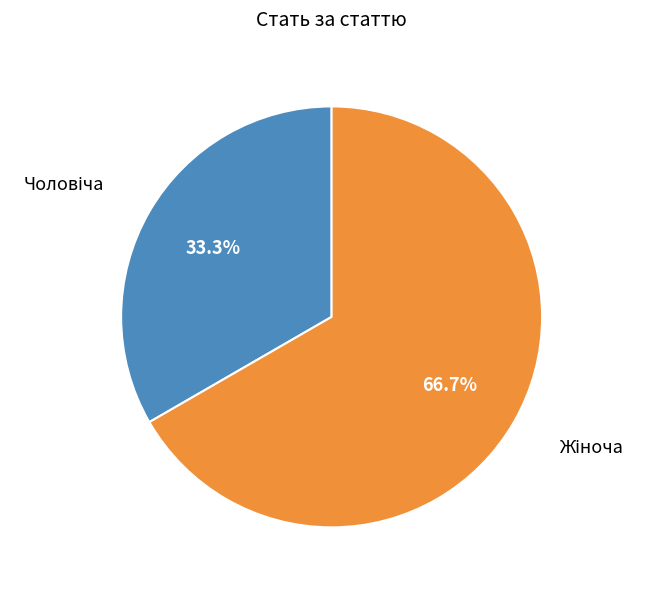

How many segments does this pie chart have?

2